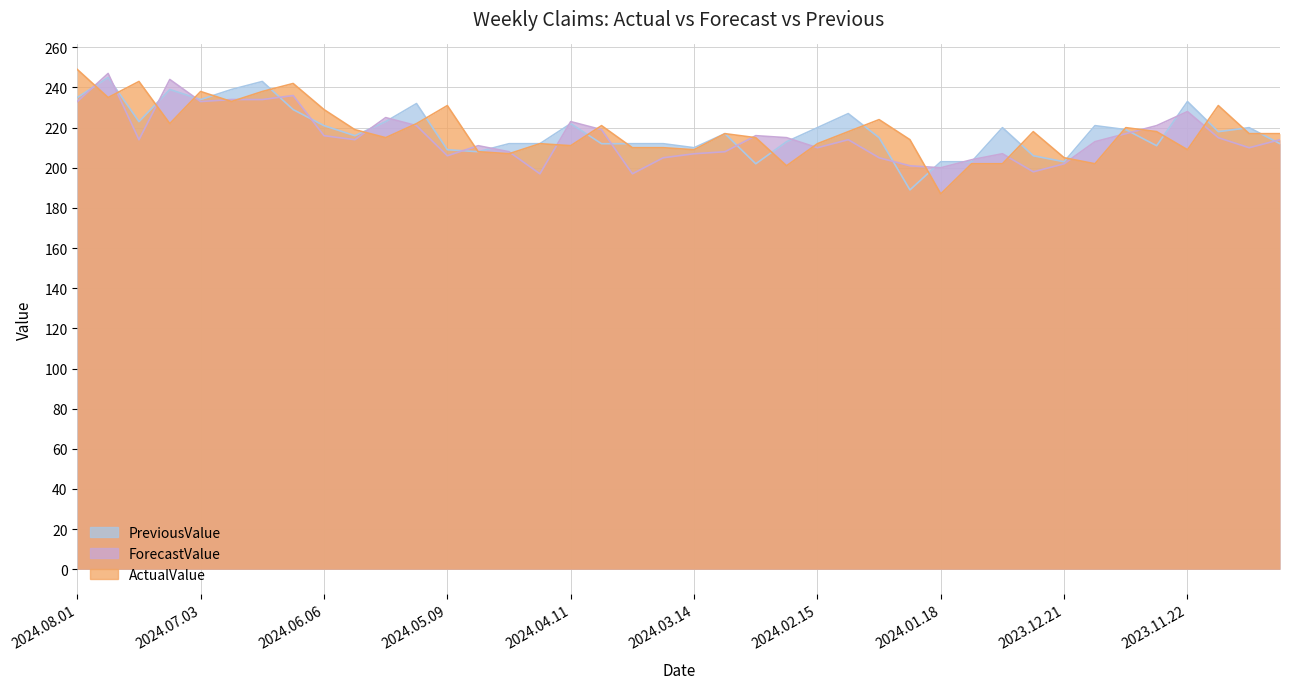

The value of ActualValue at 2024.02.08 is 345. True or false?

False